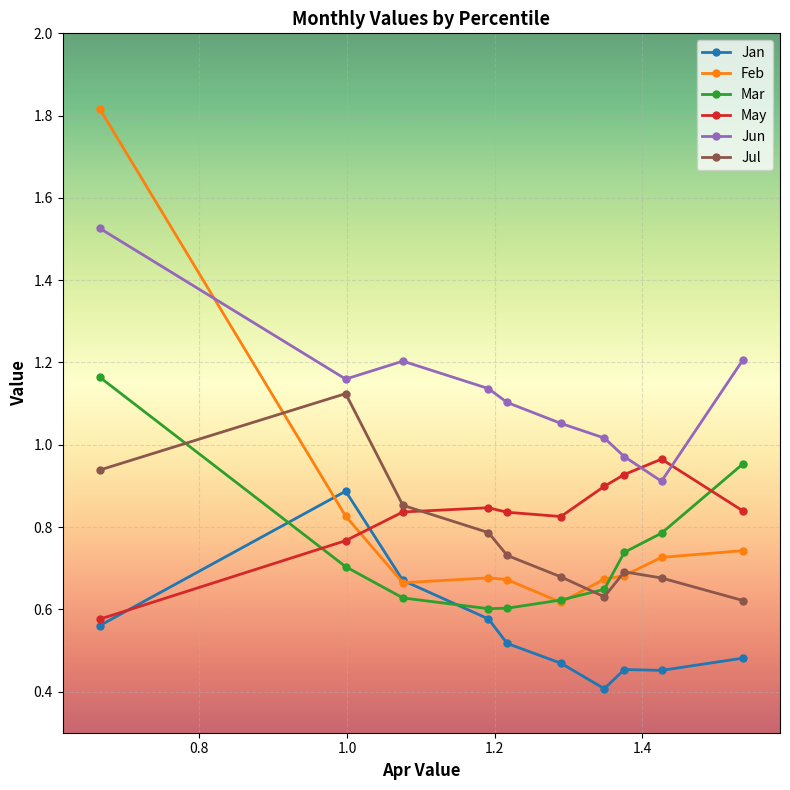

What is the lowest value of the Jan series?

0.4